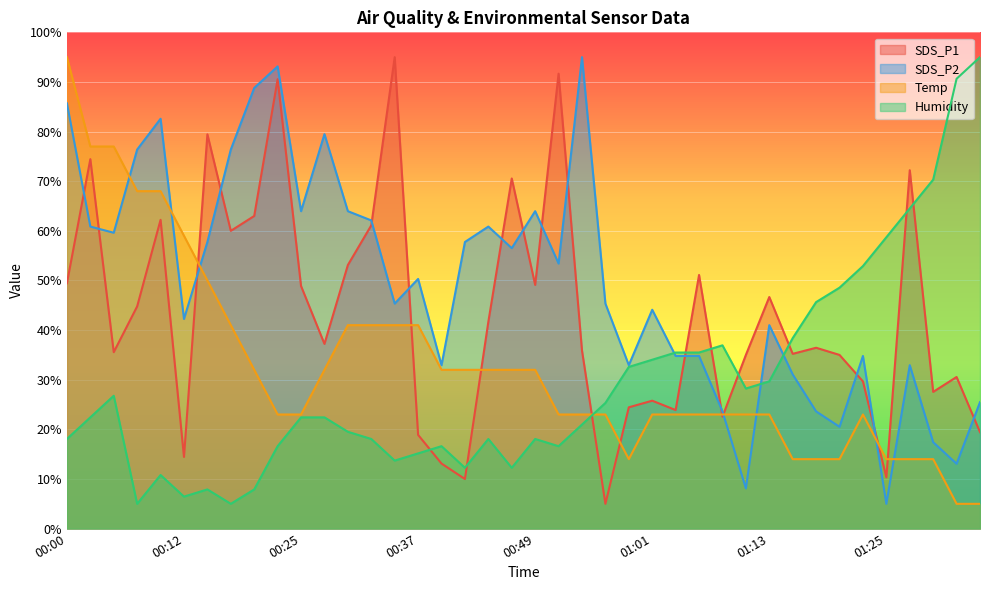

Reading right to left, extract all data points from this chart.

SDS_P1: 19.4	30.6	27.6	72.2	10.3	29.7	35.0	36.4	35.2	46.7	35.0	22.6	51.1	23.9	25.8	24.4	5.0	35.9	91.7	49.1	70.6	41.7	10.0	13.1	18.9	95.0	61.1	53.1	37.2	48.9	90.6	63.0	60.0	79.4	14.4	62.2	44.8	35.6	74.4	49.4
SDS_P2: 25.5	13.1	17.4	32.9	5.0	34.8	20.5	23.6	31.1	41.0	8.1	23.6	34.8	34.8	44.1	32.9	45.3	95.0	53.4	64.0	56.5	60.9	57.8	32.9	50.3	45.3	62.1	64.0	79.5	64.0	93.1	88.8	76.4	57.8	42.2	82.6	76.4	59.6	60.9	85.7
Temp: 5.0	5.0	14.0	14.0	14.0	23.0	14.0	14.0	14.0	23.0	23.0	23.0	23.0	23.0	23.0	14.0	23.0	23.0	23.0	32.0	32.0	32.0	32.0	32.0	41.0	41.0	41.0	41.0	32.0	23.0	23.0	32.0	41.0	50.0	59.0	68.0	68.0	77.0	77.0	95.0
Humidity: 95.0	90.6	70.3	64.5	58.7	52.9	48.5	45.6	38.4	29.7	28.2	36.9	35.5	35.5	34.0	32.6	25.3	21.0	16.6	18.1	12.3	18.1	12.3	16.6	15.2	13.7	18.1	19.5	22.4	22.4	16.6	7.9	5.0	7.9	6.5	10.8	5.0	26.8	22.4	18.1